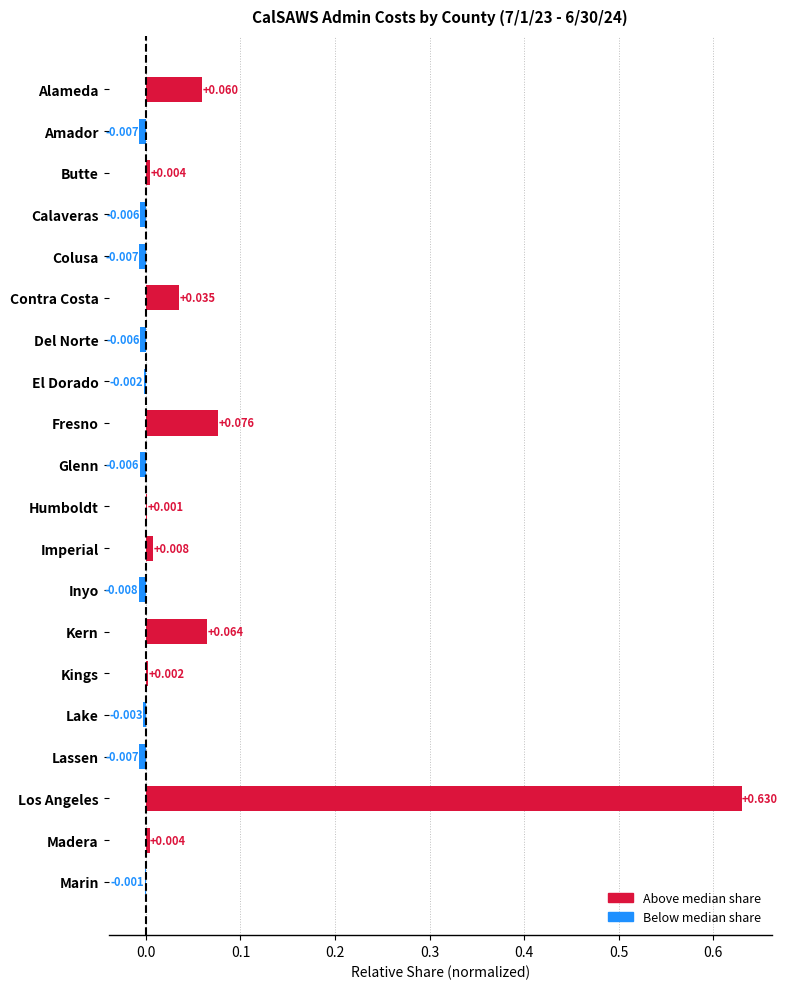

Which has a higher value, Calaveras or El Dorado?

El Dorado